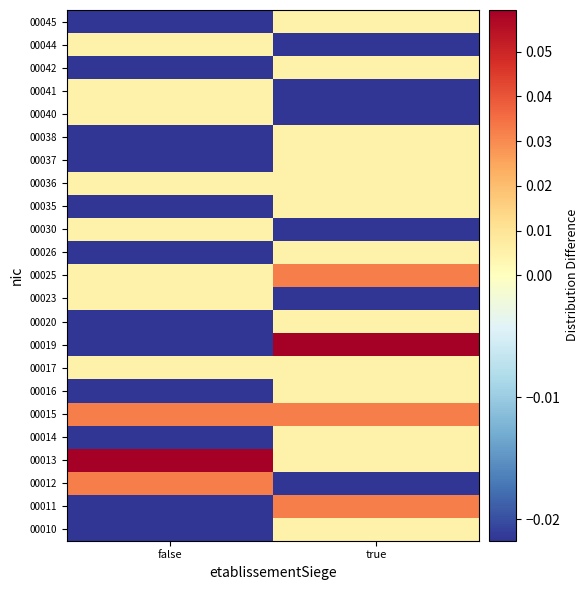

Which label corresponds to the largest value in the chart?

false